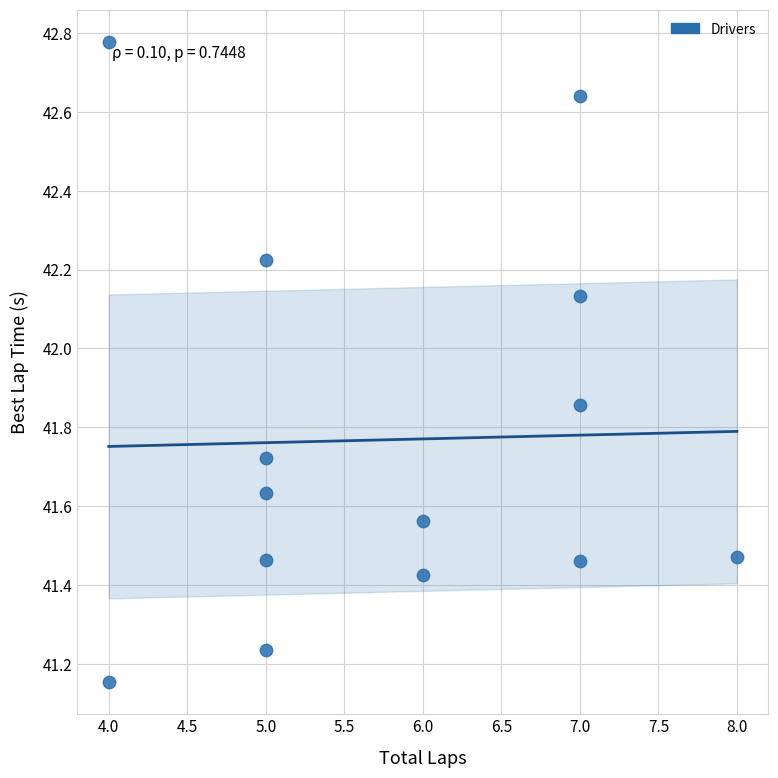

What is the range of Y values (max minus min)?

1.6